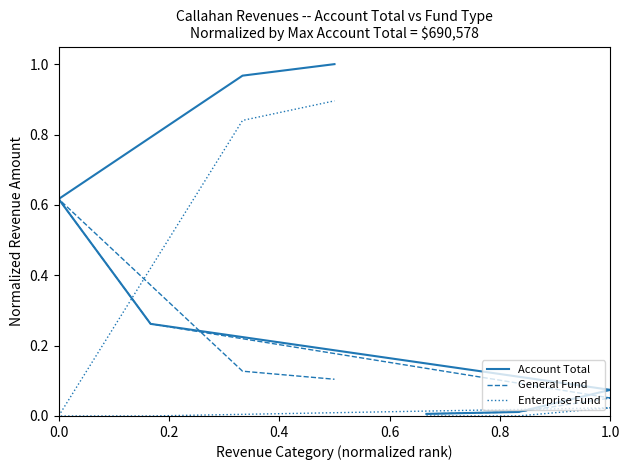

Rank the series by their maximum value, from lowest to highest.

General Fund, Enterprise Fund, Account Total